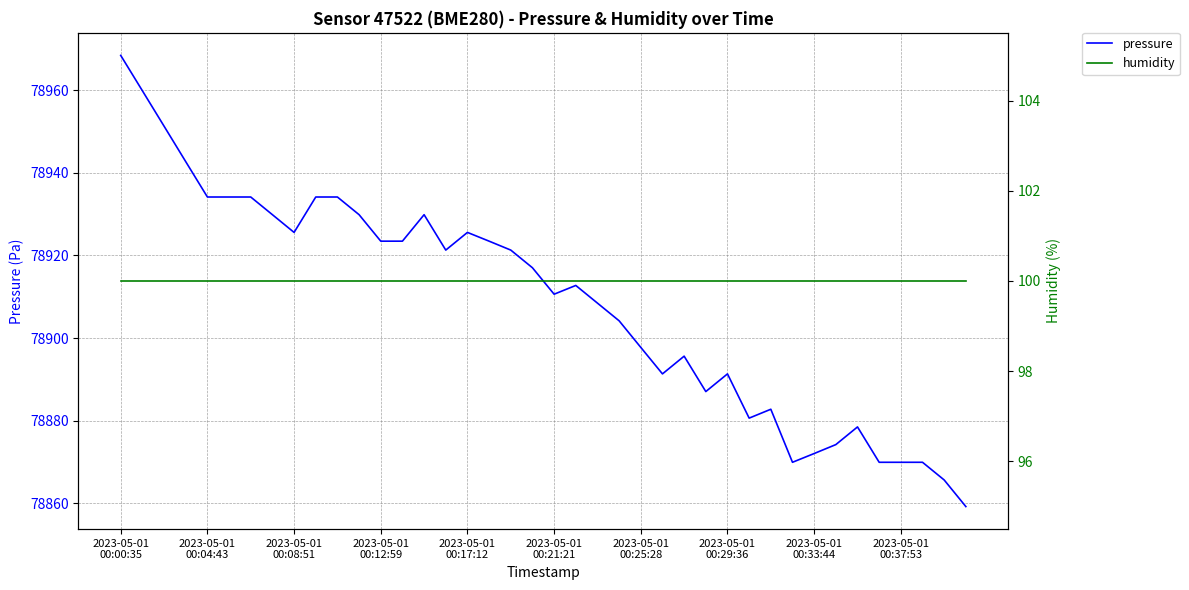

What is the smallest value displayed?

100.0